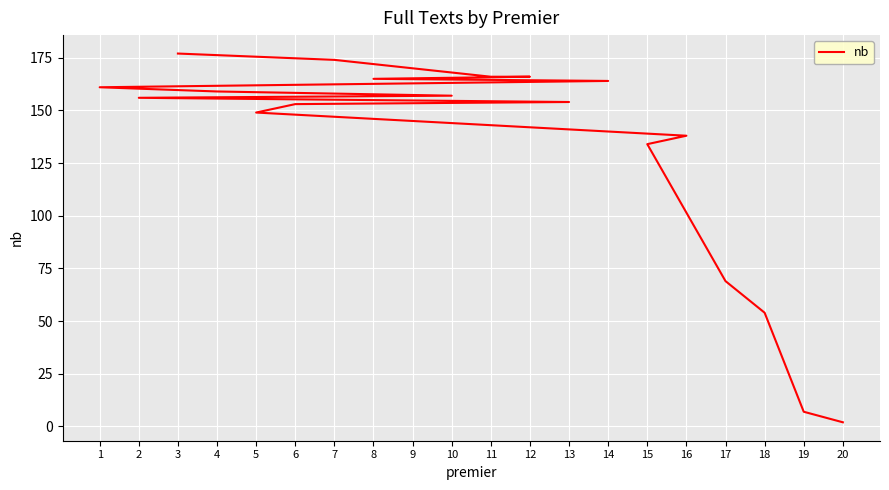

List the labels in order of value, largest first.

3, 7, 9, 11, 12, 8, 14, 1, 4, 10, 2, 13, 6, 5, 16, 15, 17, 18, 19, 20